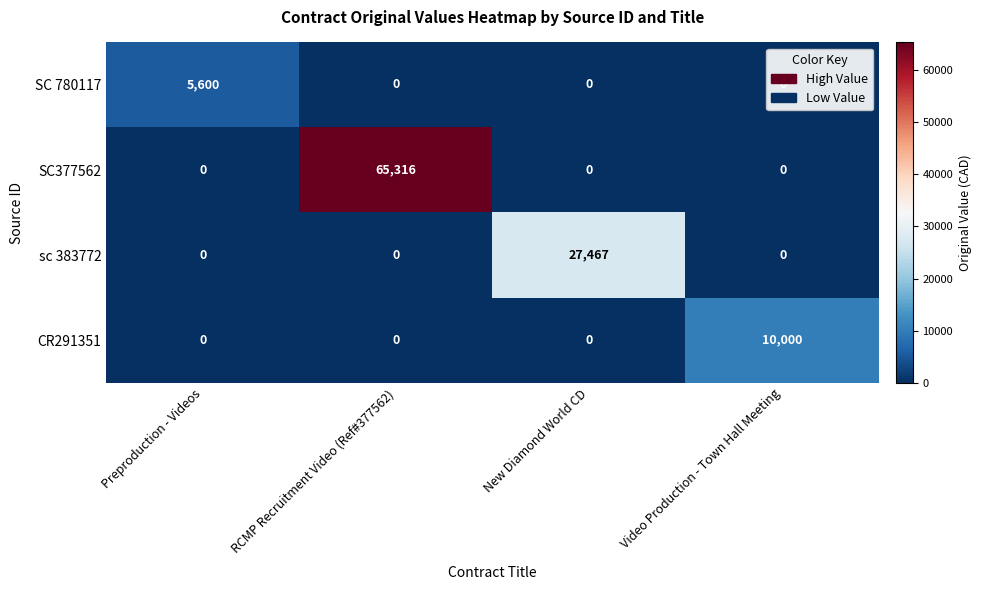

Count the number of categories in the chart.

4